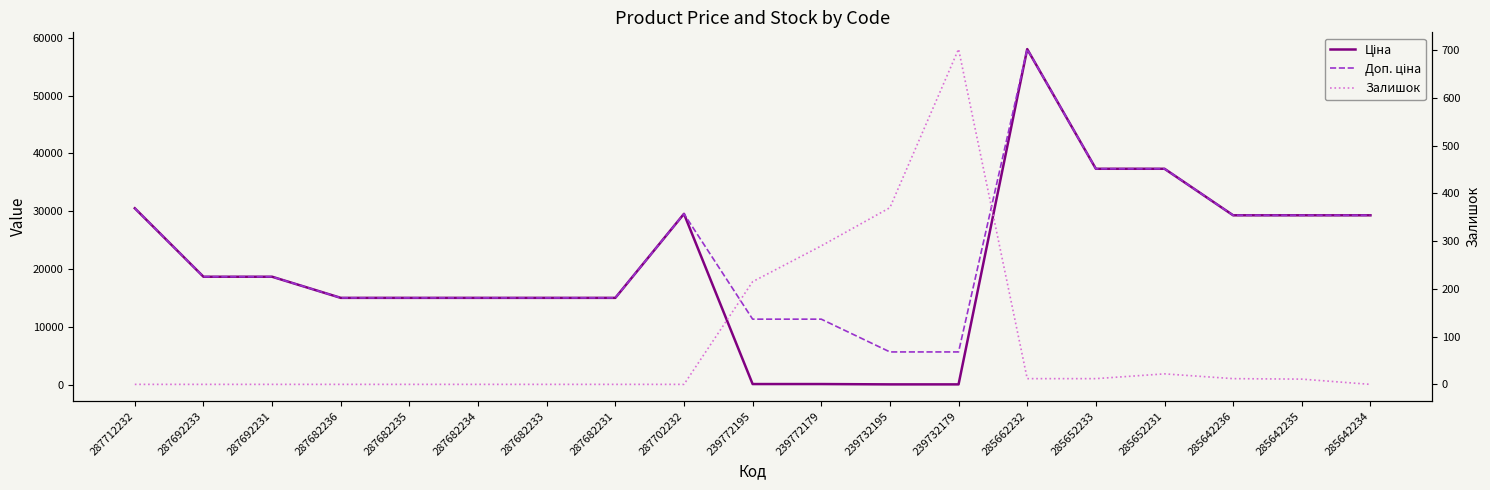

Reading left to right, what are all the values shown in this chart?

Ціна: 30512.3	18671.5	18671.5	15019.2	15019.2	15019.2	15019.2	15019.2	29548.9	113.3	113.3	56.7	56.7	58037.0	37343.0	37343.0	29294.9	29294.9	29294.9
Доп. ціна: 30512.3	18671.5	18671.5	15019.2	15019.2	15019.2	15019.2	15019.2	29548.9	11334.0	11334.0	5667.0	5667.0	58037.0	37343.0	37343.0	29294.9	29294.9	29294.9
Залишок: 0.0	0.0	0.0	0.0	0.0	0.0	0.0	0.0	0.0	215.0	290.0	370.0	702.0	12.0	12.0	22.0	12.0	11.0	0.0